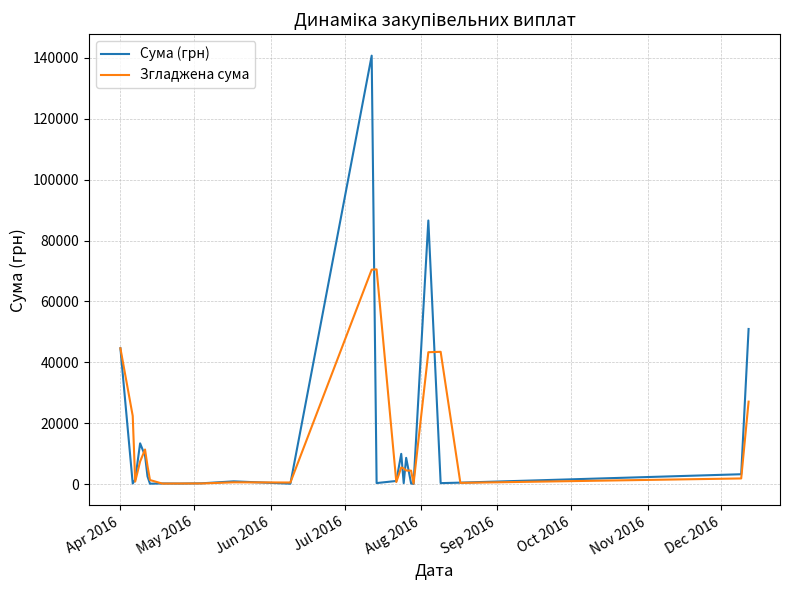

Rank the series by their maximum value, from highest to lowest.

Сума (грн), Згладжена сума